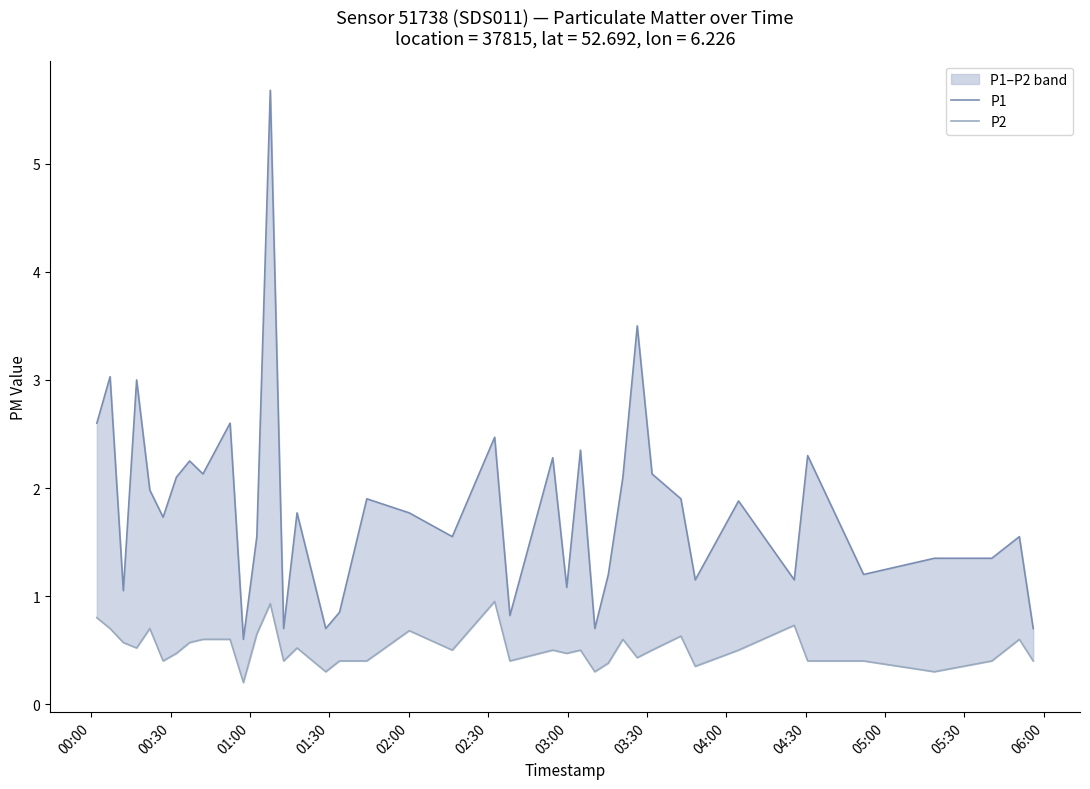

Reading left to right, what are all the values shown in this chart?

P1: 2.6	3.0	1.1	3.0	2.0	1.7	2.1	2.2	2.1	2.6	0.6	1.6	5.7	0.7	1.8	0.7	0.8	1.9	1.8	1.6	2.5	0.8	2.3	1.1	2.4	0.7	1.2	2.1	3.5	2.1	1.9	1.1	1.9	1.1	2.3	1.2	1.4	1.4	1.6	0.7
P2: 0.8	0.7	0.6	0.5	0.7	0.4	0.5	0.6	0.6	0.6	0.2	0.7	0.9	0.4	0.5	0.3	0.4	0.4	0.7	0.5	0.9	0.4	0.5	0.5	0.5	0.3	0.4	0.6	0.4	0.5	0.6	0.3	0.5	0.7	0.4	0.4	0.3	0.4	0.6	0.4